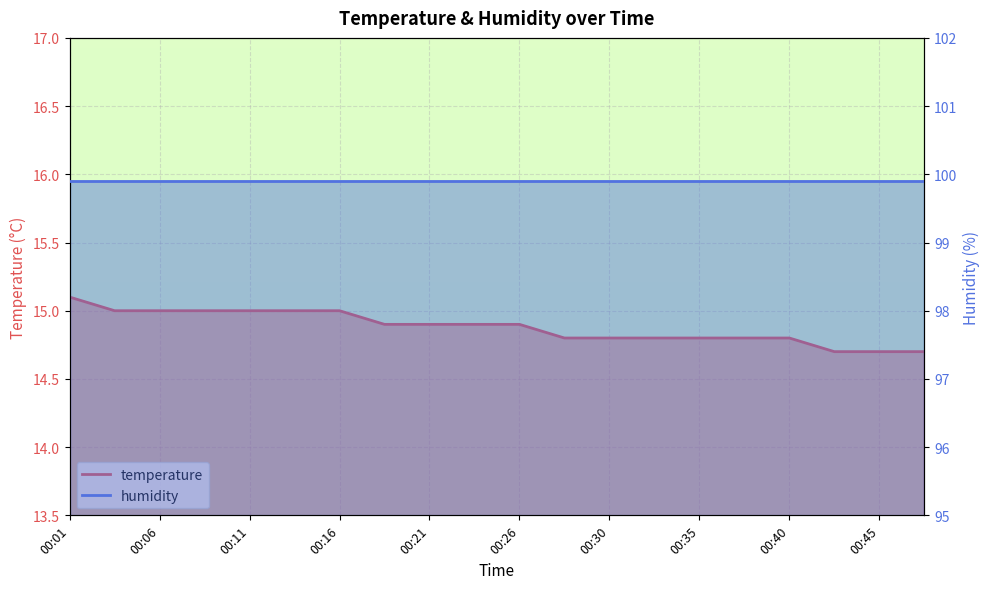

True or false: the data shows 14.8 at 00:33.

True